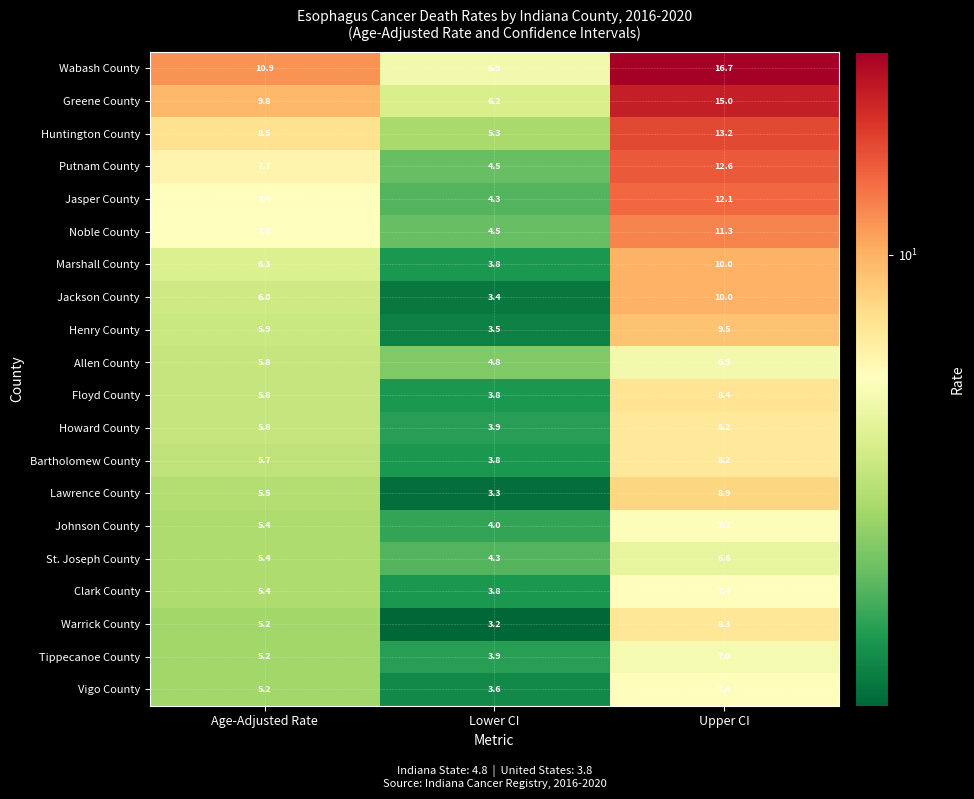

Is it true that Wabash County equals 16.7 at Upper CI?

True